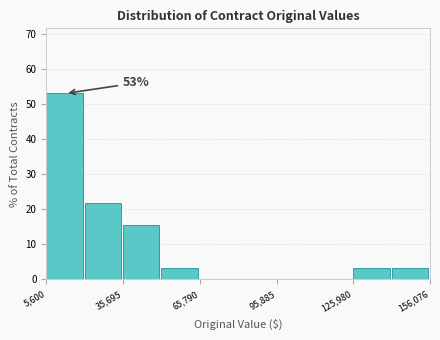

Read against the x-axis, roughly where is the centre of the tallest bar?

15000